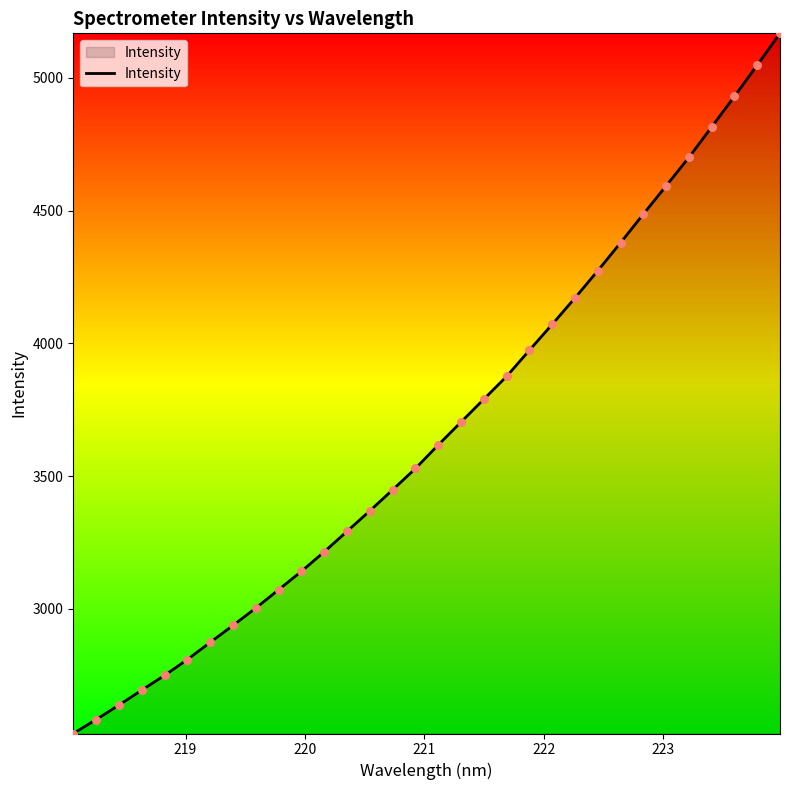

What is the difference between the maximum and minimum values?

2636.7